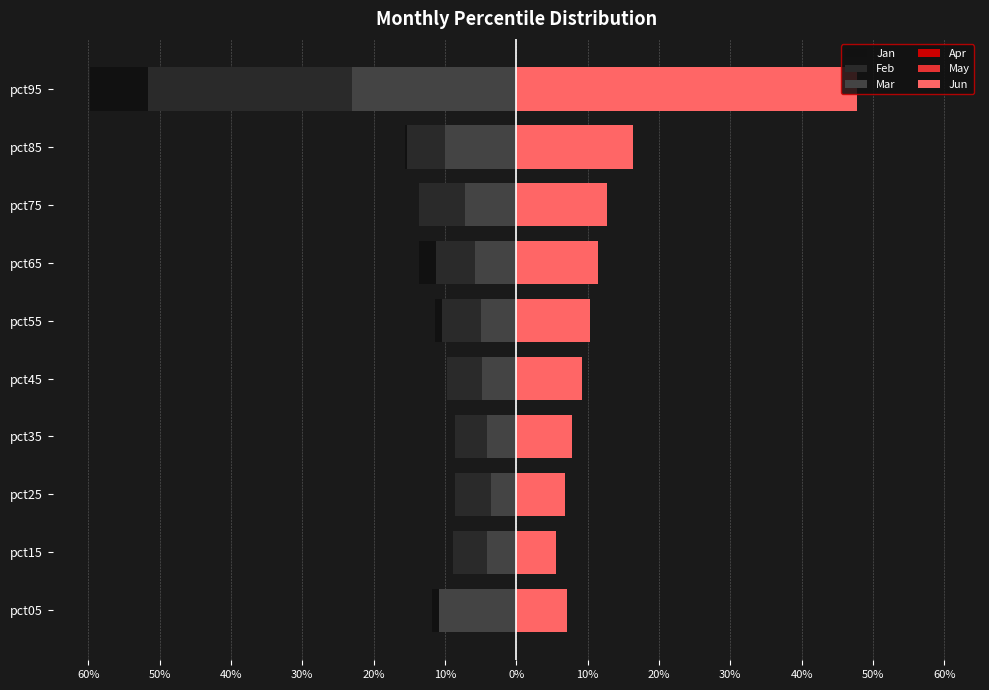

What is the sum of all Apr values?

0.3